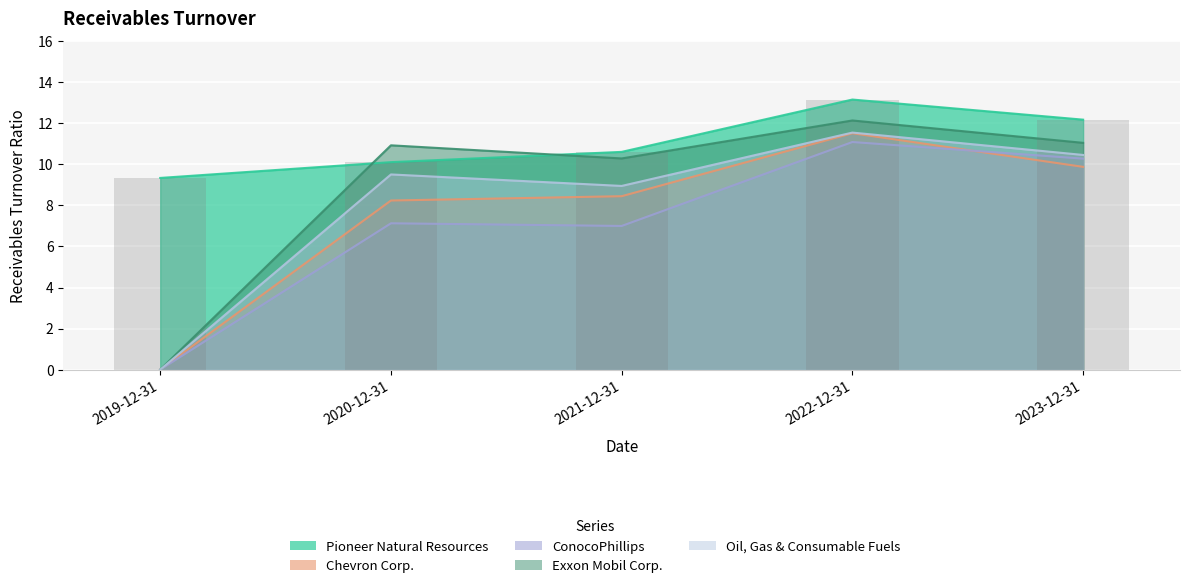

At which category is the sum across all series the highest?

2022-12-31